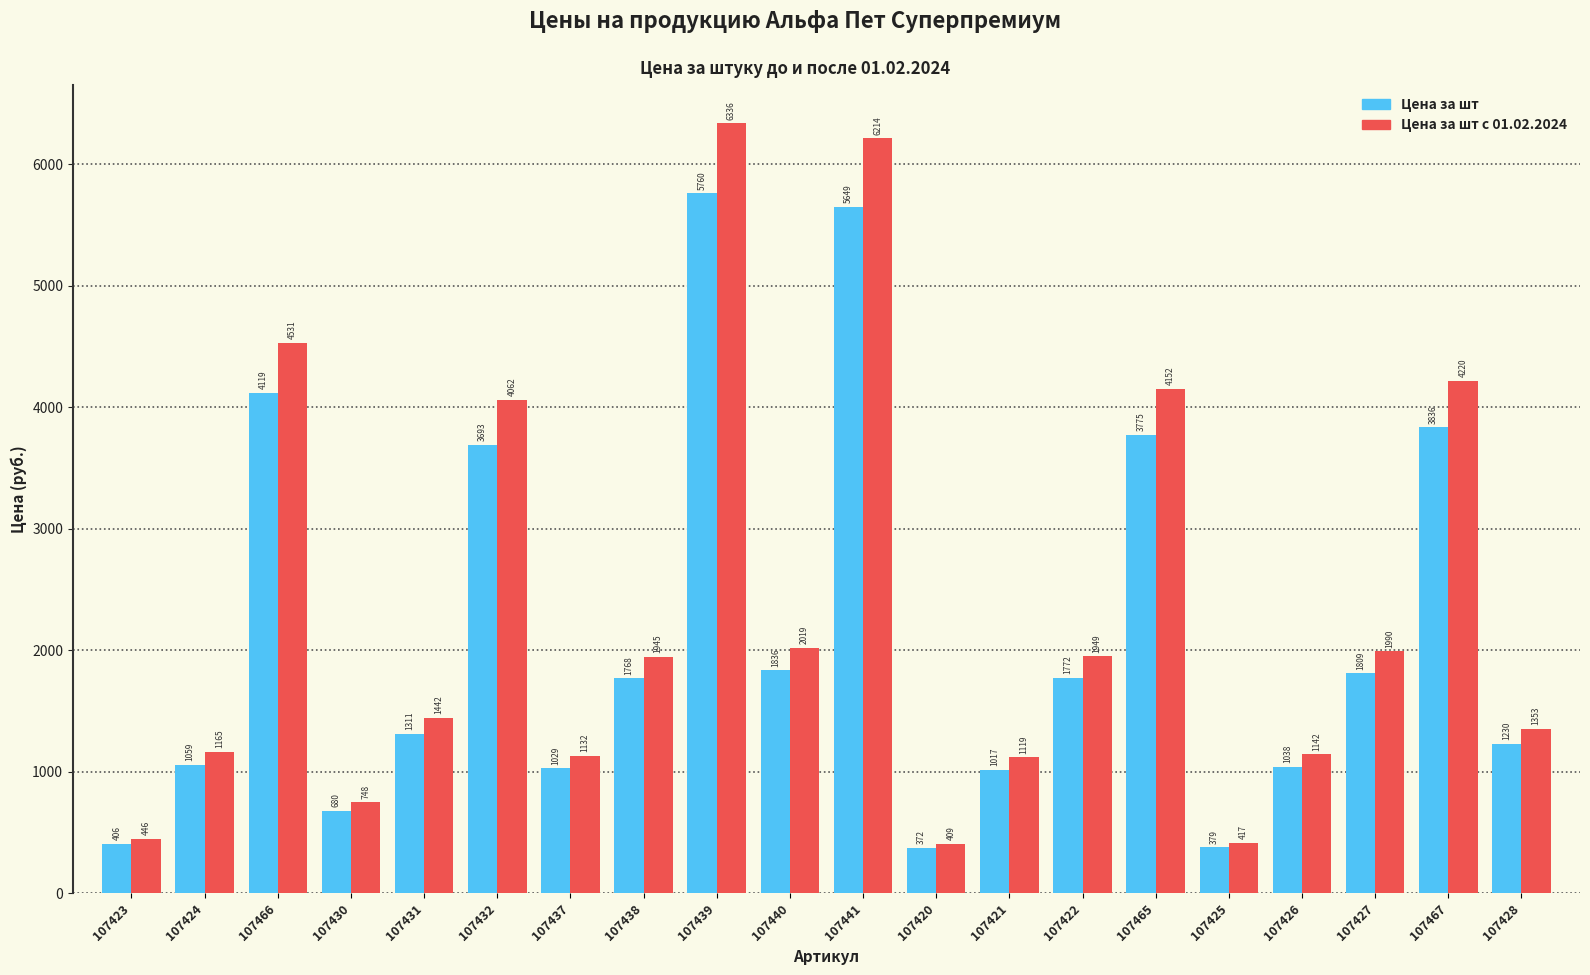

What is the label of the 4th bar from the right?

107426